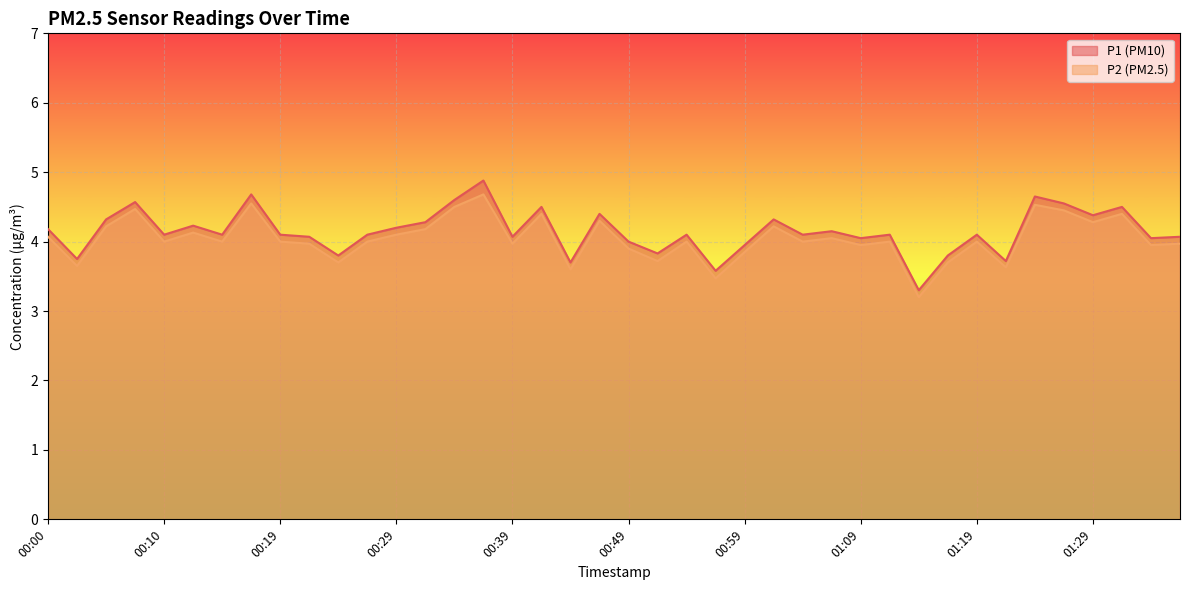

Reading left to right, transcribe all the data shown in this chart.

P1: 4.2	3.8	4.3	4.6	4.1	4.2	4.1	4.7	4.1	4.1	3.8	4.1	4.2	4.3	4.6	4.9	4.1	4.5	3.7	4.4	4.0	3.8	4.1	3.6	4.0	4.3	4.1	4.2	4.0	4.1	3.3	3.8	4.1	3.7	4.7	4.5	4.4	4.5	4.0	4.1
P2: 4.1	3.6	4.2	4.5	4.0	4.1	4.0	4.5	4.0	4.0	3.7	4.0	4.1	4.2	4.5	4.7	4.0	4.4	3.6	4.3	3.9	3.7	4.0	3.5	3.9	4.2	4.0	4.0	4.0	4.0	3.2	3.7	4.0	3.6	4.5	4.5	4.3	4.4	4.0	4.0